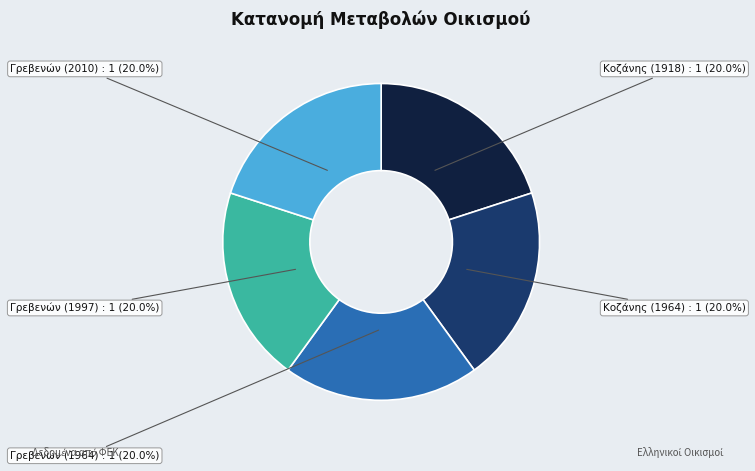

Does any single category account for the majority?

No